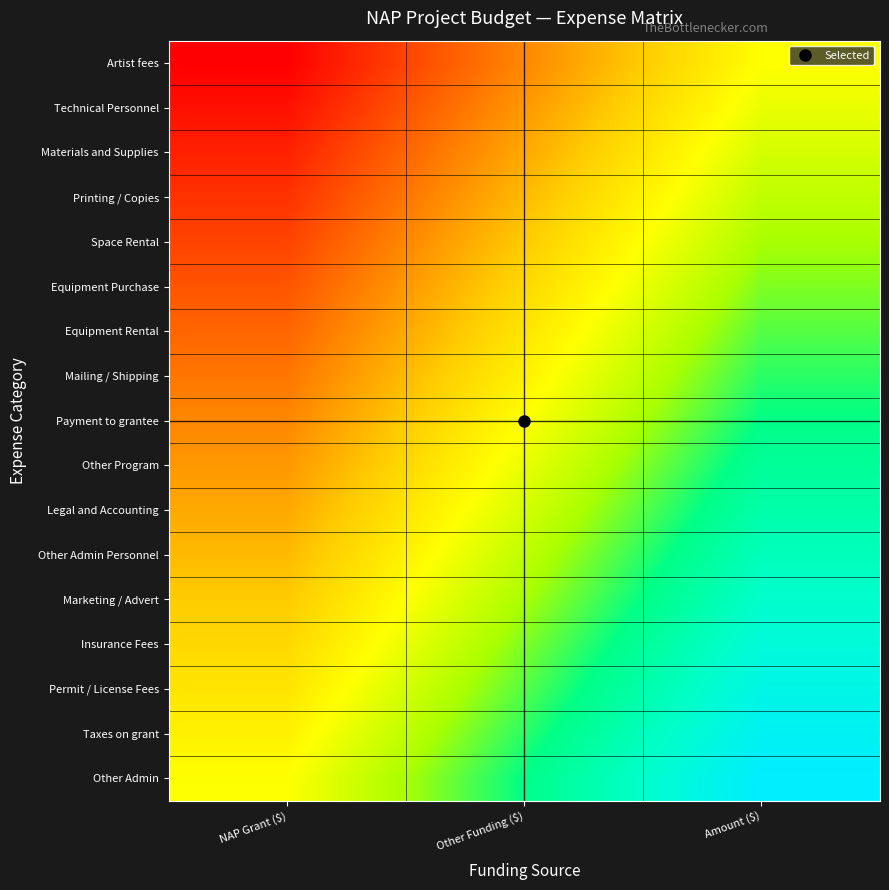

Count the number of data series in this chart.

17